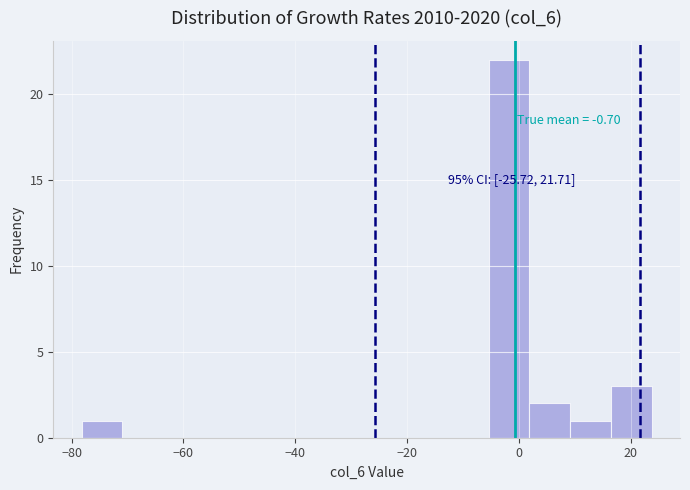

Around what value on the x-axis is the tallest bar? Give the approximate position of its centre, as read against the axis.

-2